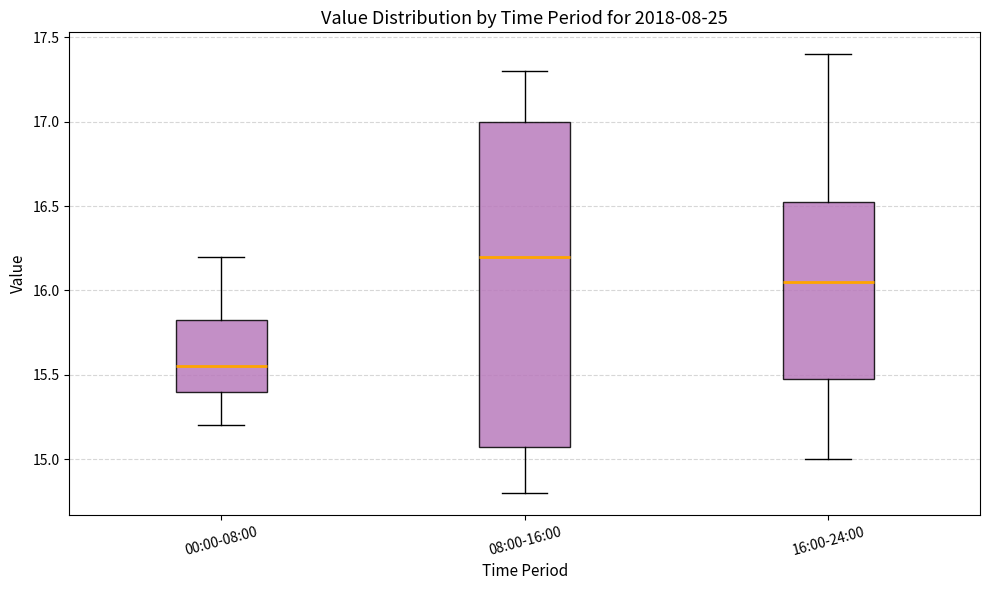

Comparing the boxes themselves (not the whiskers), which one is the tallest?

08:00-16:00